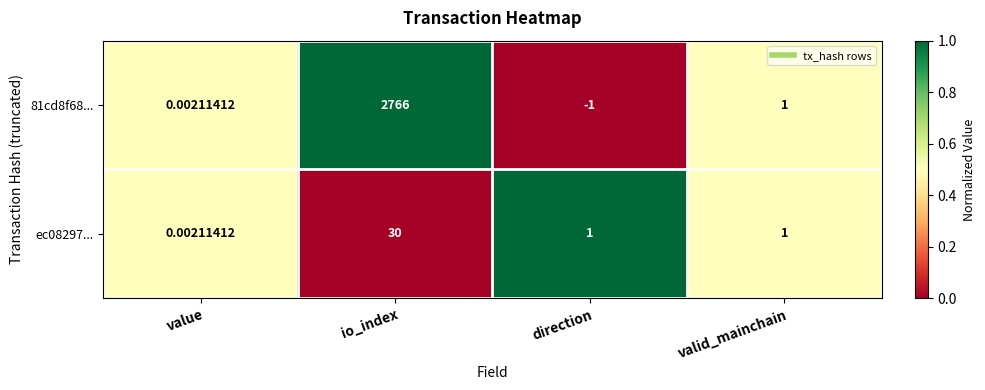

Rank the series by their maximum value, from highest to lowest.

81cd8f68..., ec08297...